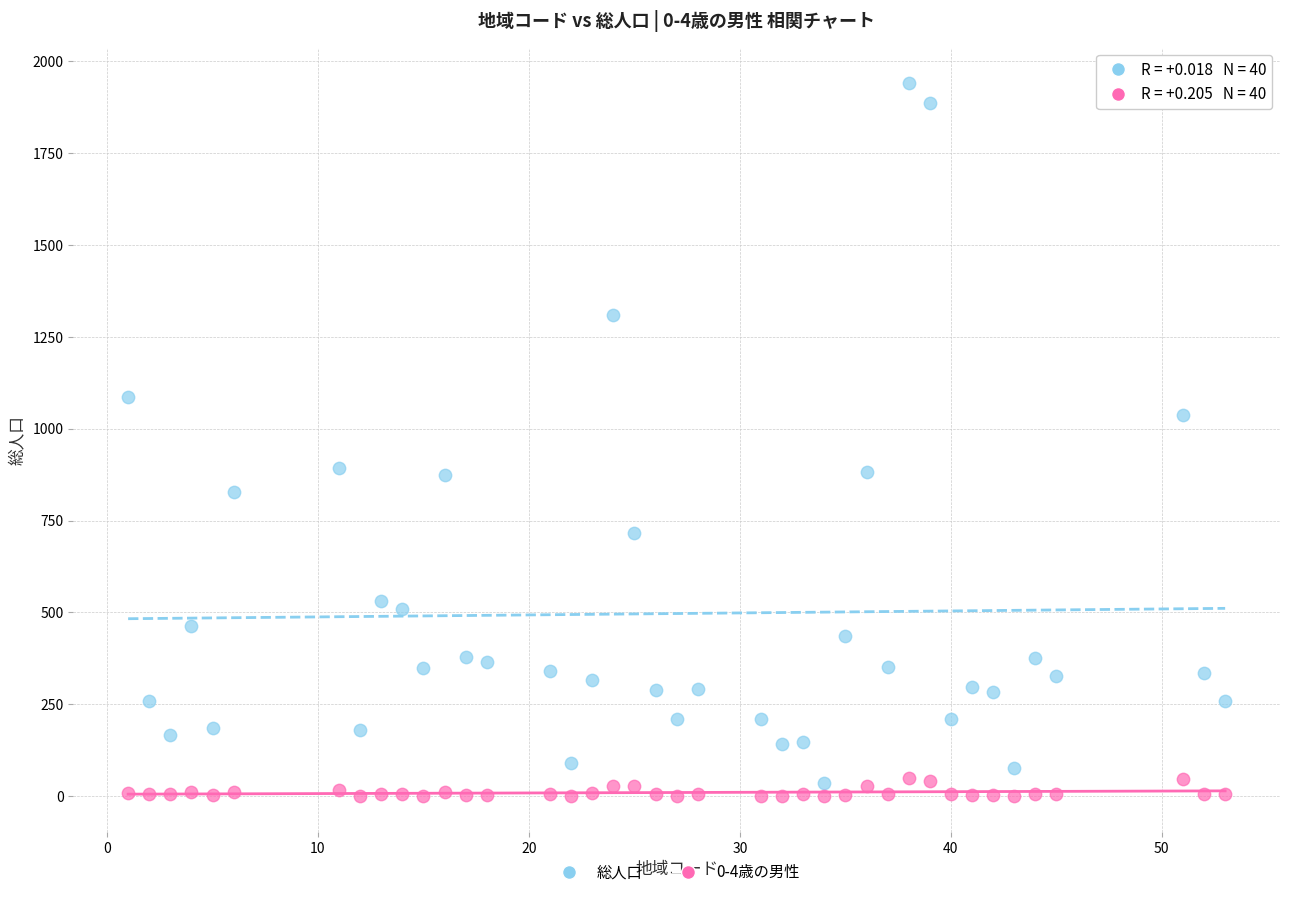

Which series reaches the minimum Y coordinate?

0-4歳の男性